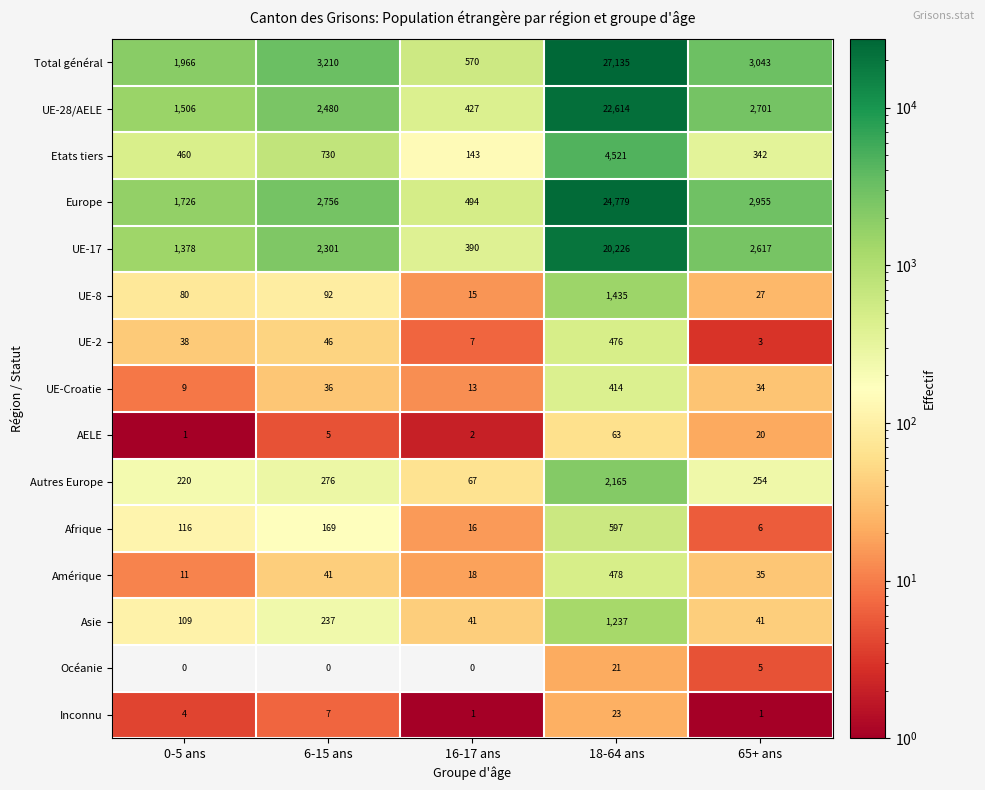

What is the spread (max minus min) of values at 65+ ans?

3042